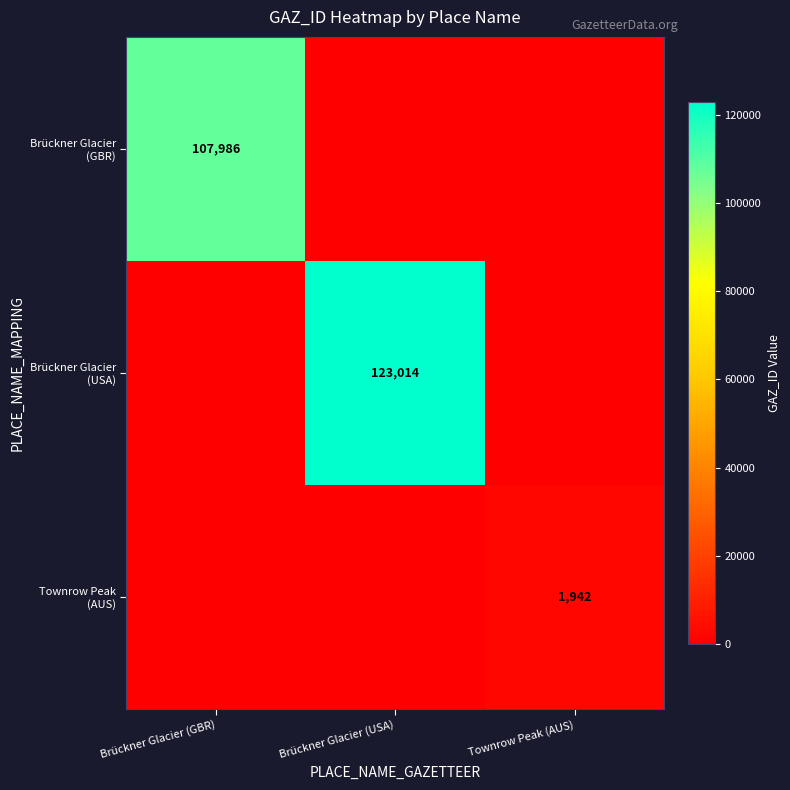

Rank the series by their maximum value, from lowest to highest.

Townrow Peak (AUS), Brückner Glacier (GBR), Brückner Glacier (USA)